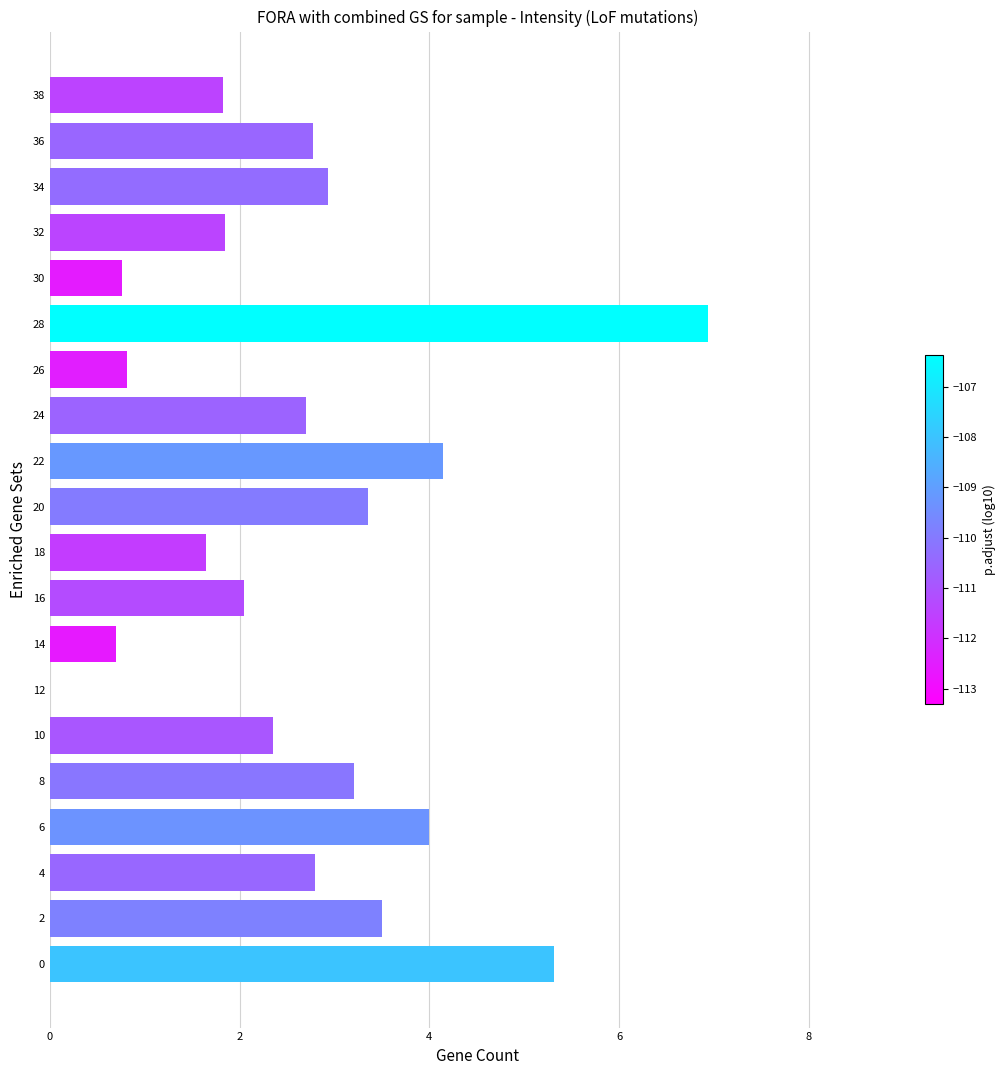

Between 38 and 14, which is larger?

38